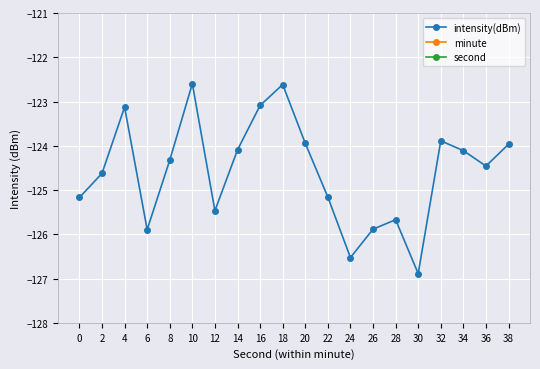

Reading left to right, extract all data points from this chart.

intensity(dBm): -125.2	-124.6	-123.1	-125.9	-124.3	-122.6	-125.5	-124.1	-123.1	-122.6	-123.9	-125.2	-126.5	-125.9	-125.7	-126.9	-123.9	-124.1	-124.5	-124.0
minute: 0.0	0.0	0.0	0.0	0.0	0.0	0.0	0.0	0.0	0.0	0.0	0.0	0.0	0.0	0.0	0.0	0.0	0.0	0.0	0.0
second: 0.0	2.0	4.0	6.0	8.0	10.0	12.0	14.0	16.0	18.0	20.0	22.0	24.0	26.0	28.0	30.0	32.0	34.0	36.0	38.0